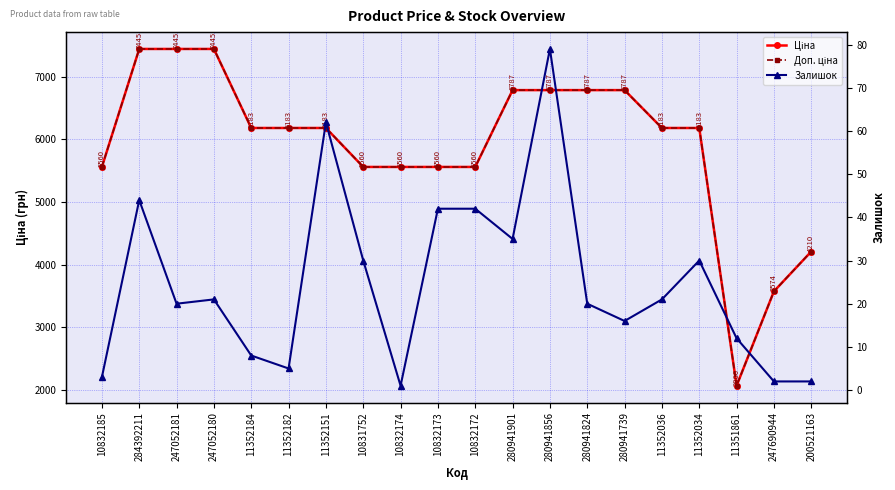

The Ціна series shows 9743.5 at 280941856. True or false?

False